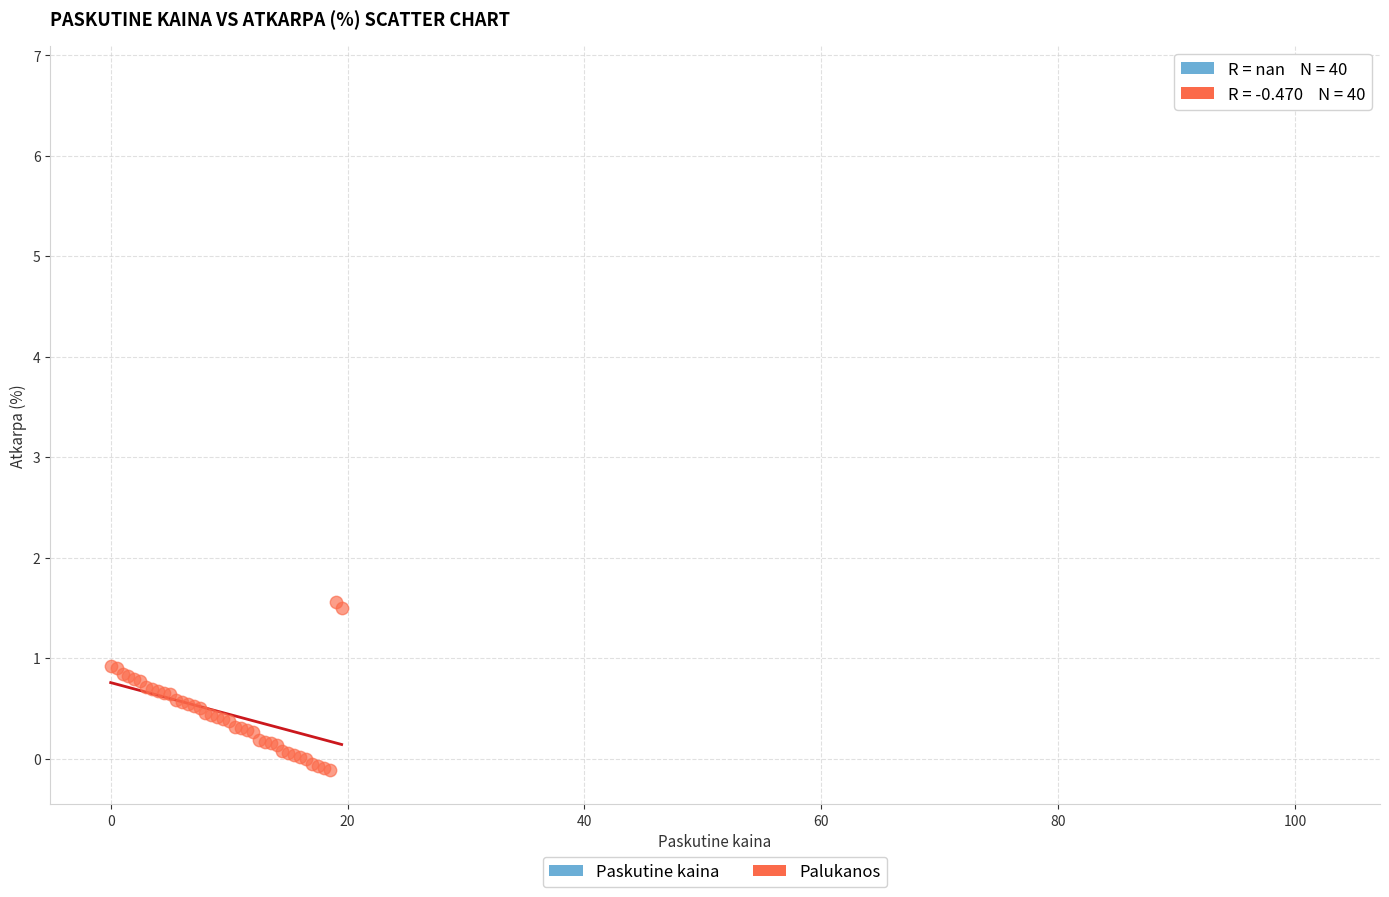

Which series contains the highest Y value?

Paskutine kaina